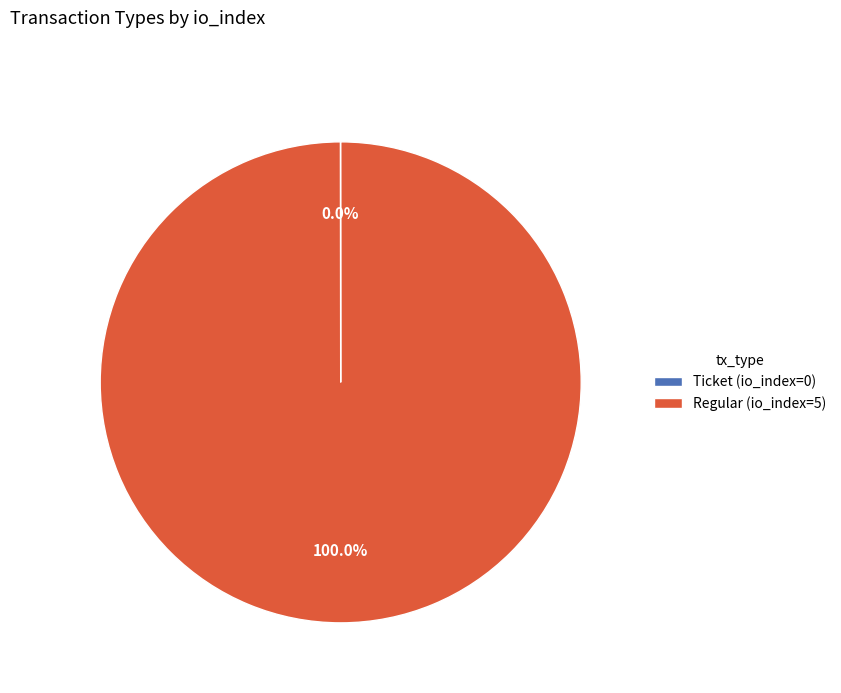

What percentage is the Regular slice, to the nearest percent?

100%